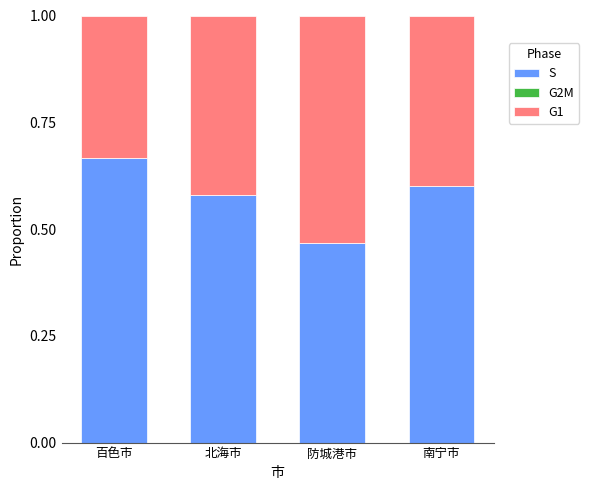

What is the total value across all series at 南宁市?

1.0